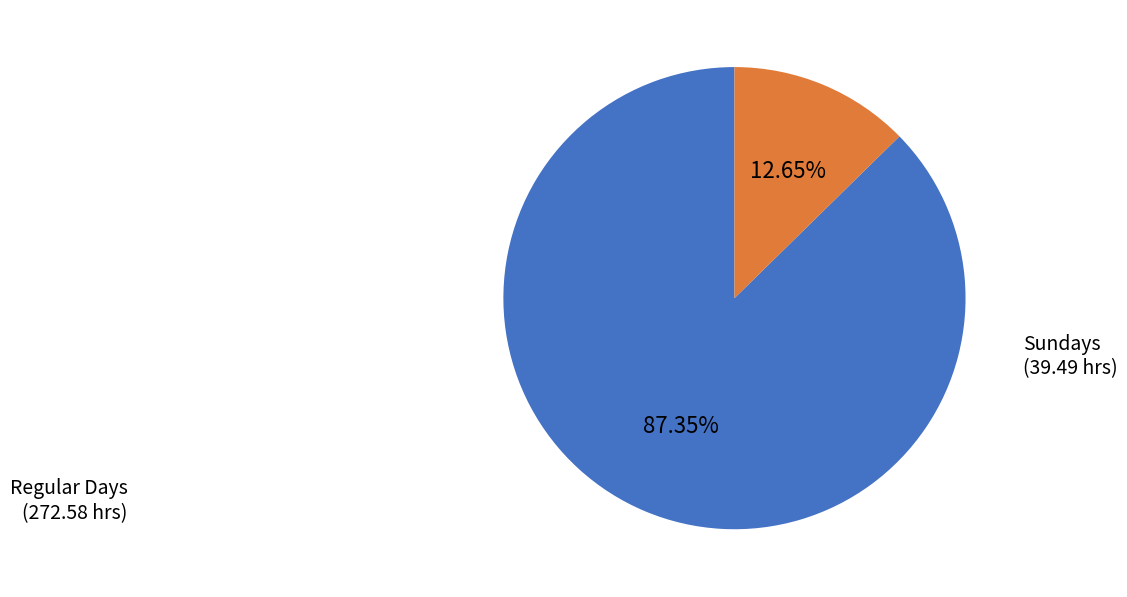

Combined, do Sundays and Regular Days account for over 50%?

Yes